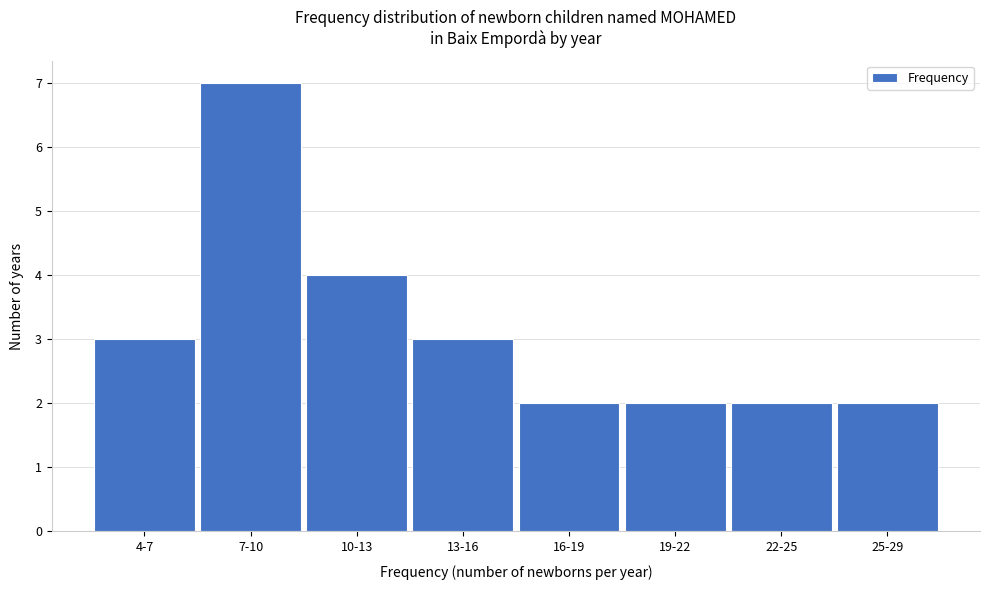

Reading left to right, transcribe all the data shown in this chart.

3	7	4	3	2	2	2	2